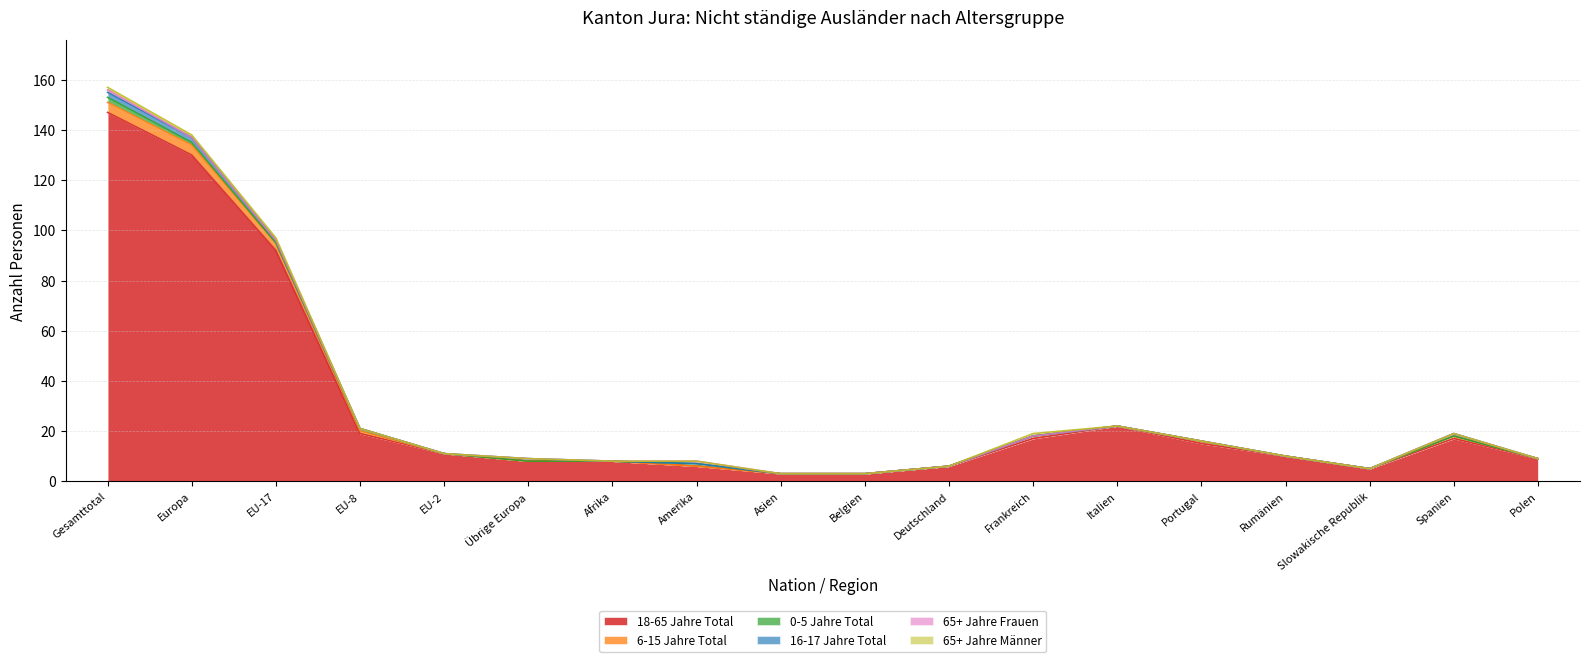

How many values in the 18-65 Jahre Total series are below 11?

9